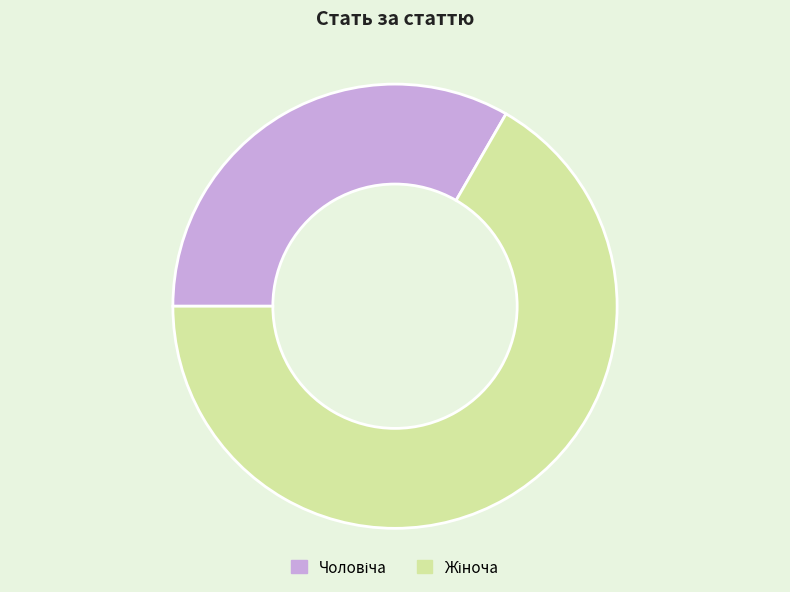

Does any single category account for the majority?

Yes